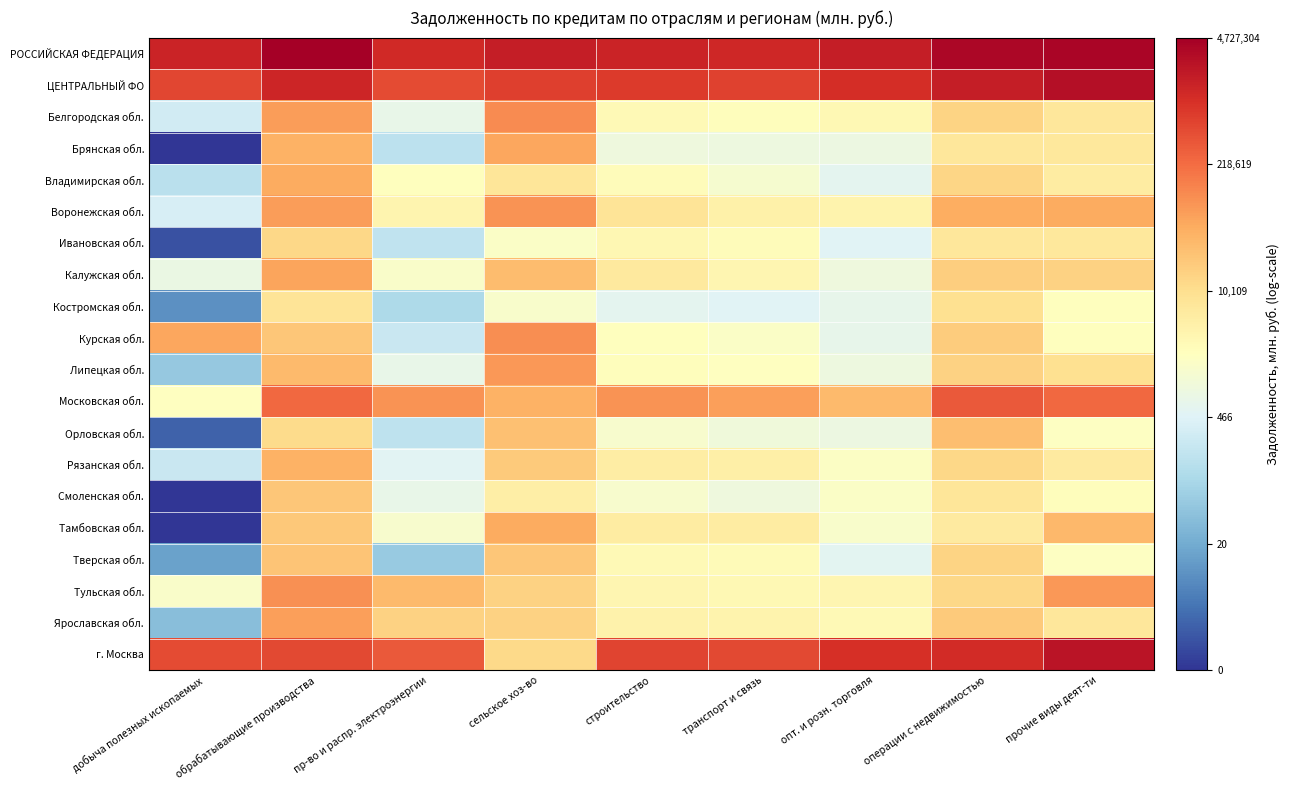

Reading left to right, extract all data points from this chart.

РОССИЙСКАЯ ФЕДЕРАЦИЯ: добыча полезных ископаемых=14.2	обрабатывающие производства=15.4	пр-во и распр. электроэнергии=14.0	сельское хоз-во=14.4	строительство=14.2	транспорт и связь=14.1	опт. и розн. торговля=14.4	операции с недвижимостью=15.1	прочие виды деят-ти=15.1
ЦЕНТРАЛЬНЫЙ ФО: добыча полезных ископаемых=13.2	обрабатывающие производства=14.1	пр-во и распр. электроэнергии=13.1	сельское хоз-во=13.4	строительство=13.5	транспорт и связь=13.3	опт. и розн. торговля=13.9	операции с недвижимостью=14.4	прочие виды деят-ти=14.8
Белгородская обл.: добыча полезных ископаемых=5.7	обрабатывающие производства=11.2	пр-во и распр. электроэнергии=6.6	сельское хоз-во=11.6	строительство=7.9	транспорт и связь=7.8	опт. и розн. торговля=8.0	операции с недвижимостью=9.5	прочие виды деят-ти=8.9
Брянская обл.: добыча полезных ископаемых=0.0	обрабатывающие производства=10.6	пр-во и распр. электроэнергии=5.2	сельское хоз-во=10.9	строительство=6.9	транспорт и связь=6.8	опт. и розн. торговля=6.8	операции с недвижимостью=8.9	прочие виды деят-ти=8.8
Владимирская обл.: добыча полезных ископаемых=5.1	обрабатывающие производства=10.8	пр-во и распр. электроэнергии=7.7	сельское хоз-во=8.9	строительство=7.8	транспорт и связь=7.2	опт. и розн. торговля=6.4	операции с недвижимостью=9.5	прочие виды деят-ти=8.6
Воронежская обл.: добыча полезных ископаемых=5.9	обрабатывающие производства=11.1	пр-во и распр. электроэнергии=8.2	сельское хоз-во=11.4	строительство=9.0	транспорт и связь=8.4	опт. и розн. торговля=8.2	операции с недвижимостью=10.7	прочие виды деят-ти=10.8
Ивановская обл.: добыча полезных ископаемых=0.7	обрабатывающие производства=9.5	пр-во и распр. электроэнергии=5.3	сельское хоз-во=7.5	строительство=8.1	транспорт и связь=7.8	опт. и розн. торговля=6.2	операции с недвижимостью=8.9	прочие виды деят-ти=8.8
Калужская обл.: добыча полезных ископаемых=6.7	обрабатывающие производства=10.9	пр-во и распр. электроэнергии=7.4	сельское хоз-во=10.3	строительство=8.8	транспорт и связь=8.1	опт. и розн. торговля=6.9	операции с недвижимостью=9.8	прочие виды деят-ти=9.6
Костромская обл.: добыча полезных ископаемых=2.3	обрабатывающие производства=9.0	пр-во и распр. электроэнергии=4.7	сельское хоз-во=7.3	строительство=6.4	транспорт и связь=6.2	опт. и розн. торговля=6.5	операции с недвижимостью=9.1	прочие виды деят-ти=7.7
Курская обл.: добыча полезных ископаемых=10.9	обрабатывающие производства=10.0	пр-во и распр. электроэнергии=5.5	сельское хоз-во=11.5	строительство=7.7	транспорт и связь=7.5	опт. и розн. торговля=6.5	операции с недвижимостью=9.8	прочие виды деят-ти=7.7
Липецкая обл.: добыча полезных ископаемых=4.1	обрабатывающие производства=10.4	пр-во и распр. электроэнергии=6.6	сельское хоз-во=11.2	строительство=7.8	транспорт и связь=7.6	опт. и розн. торговля=6.8	операции с недвижимостью=9.6	прочие виды деят-ти=9.2
Московская обл.: добыча полезных ископаемых=7.7	обрабатывающие производства=12.4	пр-во и распр. электроэнергии=11.4	сельское хоз-во=10.6	строительство=11.4	транспорт и связь=11.1	опт. и розн. торговля=10.4	операции с недвижимостью=12.7	прочие виды деят-ти=12.4
Орловская обл.: добыча полезных ископаемых=1.1	обрабатывающие производства=9.4	пр-во и распр. электроэнергии=5.2	сельское хоз-во=10.2	строительство=7.3	транспорт и связь=6.9	опт. и розн. торговля=6.7	операции с недвижимостью=10.3	прочие виды деят-ти=7.6
Рязанская обл.: добыча полезных ископаемых=5.5	обрабатывающие производства=10.6	пр-во и распр. электроэнергии=6.3	сельское хоз-во=9.9	строительство=8.6	транспорт и связь=8.4	опт. и розн. торговля=7.5	операции с недвижимостью=9.5	прочие виды деят-ти=8.7
Смоленская обл.: добыча полезных ископаемых=0.0	обрабатывающие производства=10.0	пр-во и распр. электроэнергии=6.6	сельское хоз-во=8.5	строительство=7.3	транспорт и связь=6.9	опт. и розн. торговля=7.5	операции с недвижимостью=8.9	прочие виды деят-ти=7.8
Тамбовская обл.: добыча полезных ископаемых=0.0	обрабатывающие производства=10.0	пр-во и распр. электроэнергии=7.3	сельское хоз-во=10.8	строительство=8.6	транспорт и связь=8.6	опт. и розн. торговля=7.3	операции с недвижимостью=8.7	прочие виды деят-ти=10.4
Тверская обл.: добыча полезных ископаемых=2.8	обрабатывающие производства=10.1	пр-во и распр. электроэнергии=4.1	сельское хоз-во=10.0	строительство=8.0	транспорт и связь=7.9	опт. и розн. торговля=6.3	операции с недвижимостью=9.6	прочие виды деят-ти=7.6
Тульская обл.: добыча полезных ископаемых=7.4	обрабатывающие производства=11.4	пр-во и распр. электроэнергии=10.3	сельское хоз-во=9.7	строительство=8.1	транспорт и связь=8.0	опт. и розн. торговля=8.2	операции с недвижимостью=9.5	прочие виды деят-ти=11.3
Ярославская обл.: добыча полезных ископаемых=3.7	обрабатывающие производства=11.1	пр-во и распр. электроэнергии=9.7	сельское хоз-во=9.6	строительство=8.3	транспорт и связь=8.2	опт. и розн. торговля=7.9	операции с недвижимостью=9.9	прочие виды деят-ти=8.9
г. Москва: добыча полезных ископаемых=13.1	обрабатывающие производства=13.2	пр-во и распр. электроэнергии=12.8	сельское хоз-во=9.4	строительство=13.3	транспорт и связь=13.2	опт. и розн. торговля=13.9	операции с недвижимостью=14.0	прочие виды деят-ти=14.7